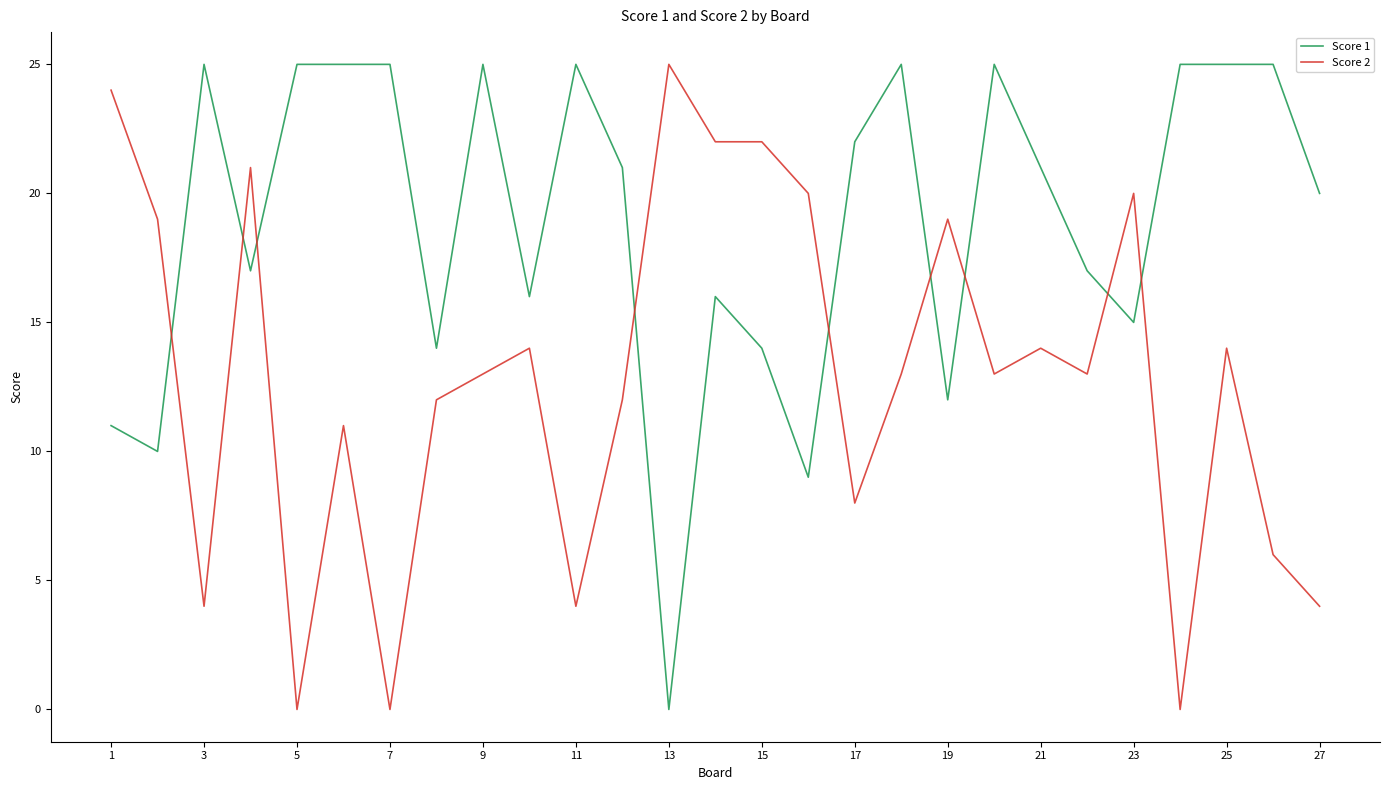

How many times do Score 1 and Score 2 cross each other?

9